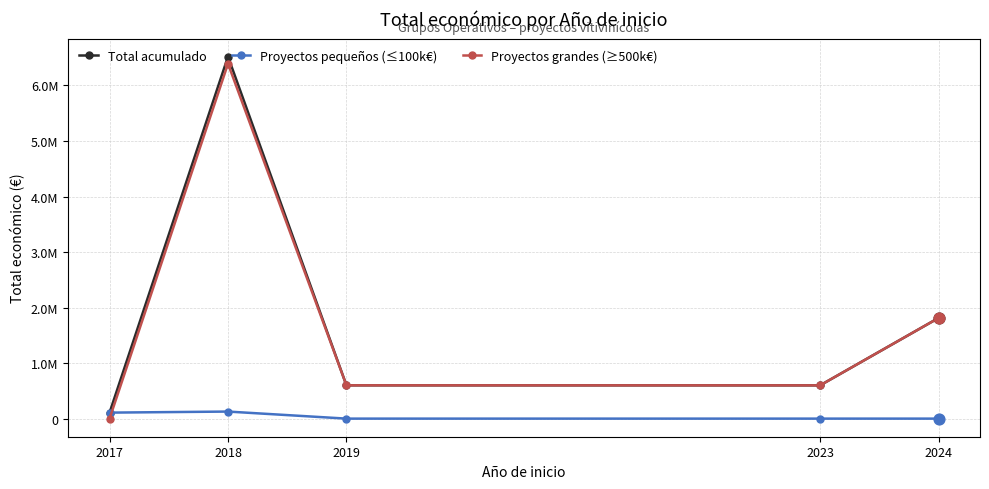

Is the value of Proyectos pequeños (≤100k€) at 2018 greater than the value of Proyectos grandes (≥500k€) at 2023?

No